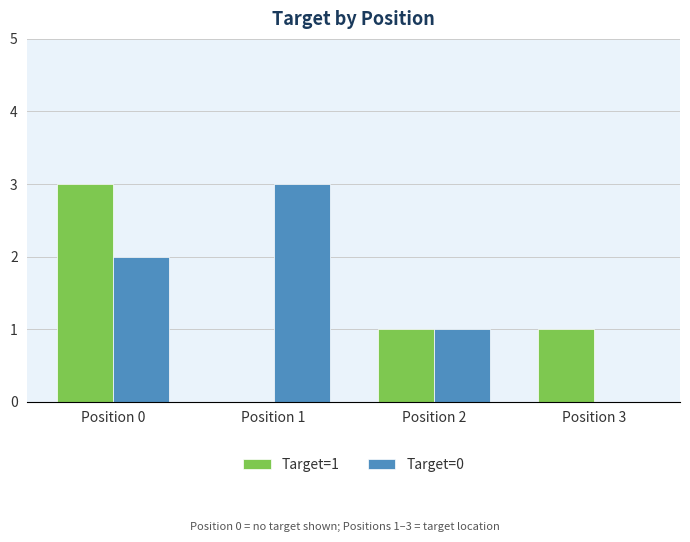

Where does the Target=1 series first go above 1?

Position 0